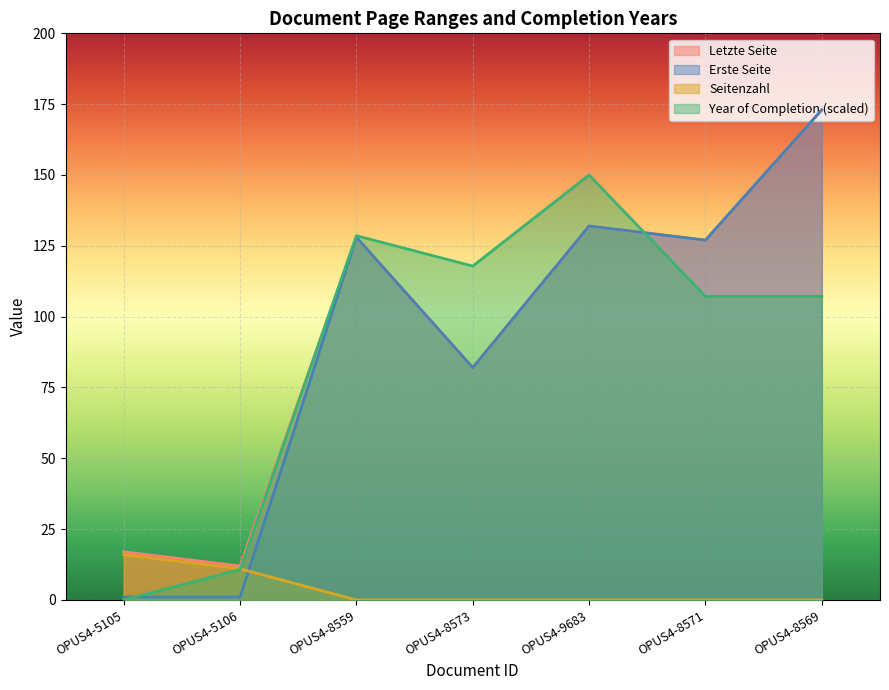

What are all the series names shown in the legend?

Letzte Seite, Erste Seite, Seitenzahl, Year of Completion (scaled)